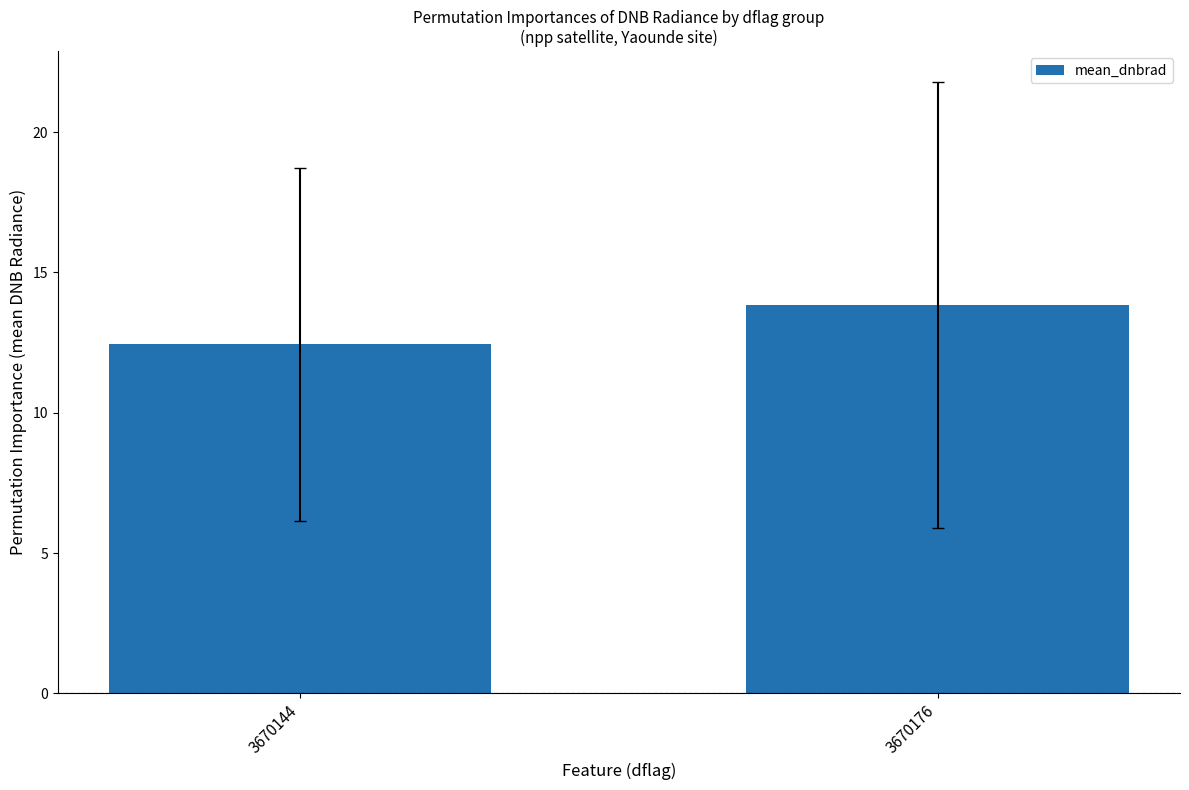

Rank the categories by value from highest to lowest.

3670176, 3670144